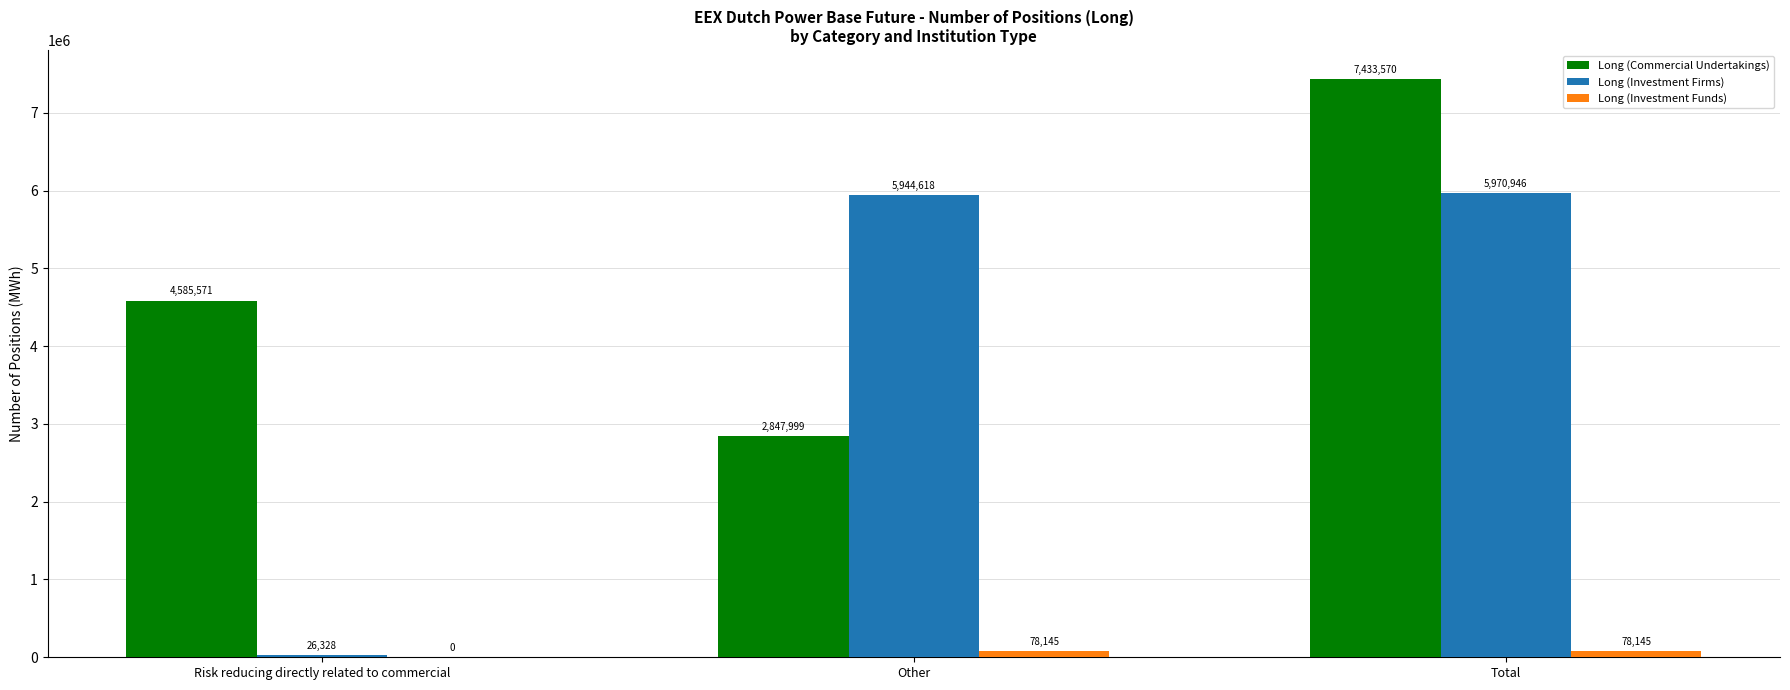

Reading left to right, transcribe all the data shown in this chart.

Long (Commercial Undertakings): Risk reducing directly related to commercial=4585571	Other=2847999	Total=7433570
Long (Investment Firms): Risk reducing directly related to commercial=26328	Other=5944618	Total=5970946
Long (Investment Funds): Risk reducing directly related to commercial=0	Other=78145	Total=78145